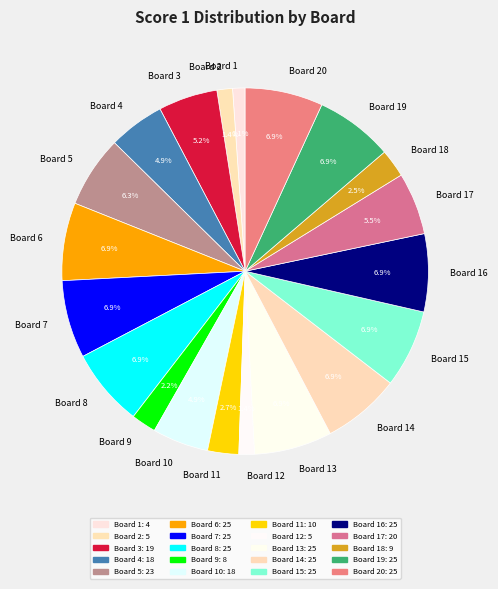

To the nearest percent, what is the difference between the largest and smallest slice percentages?

6%